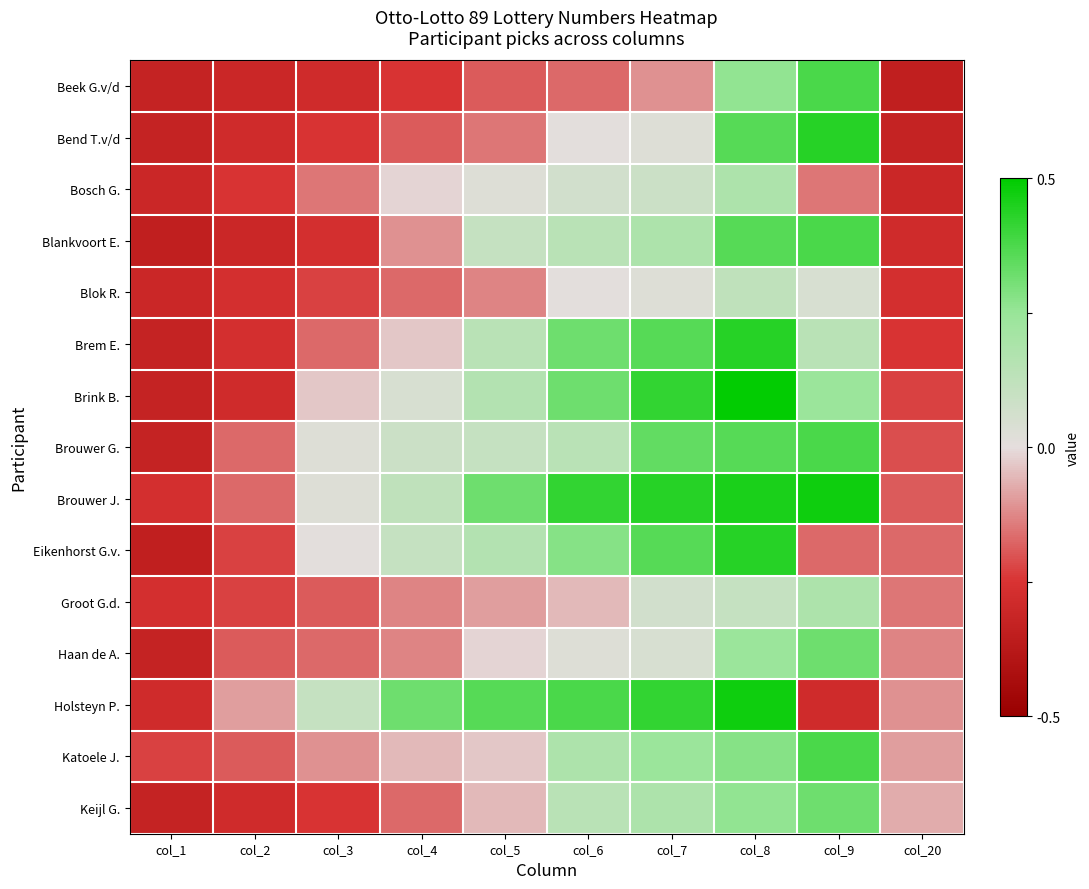

Which series has the largest range (max minus min)?

Brink B.